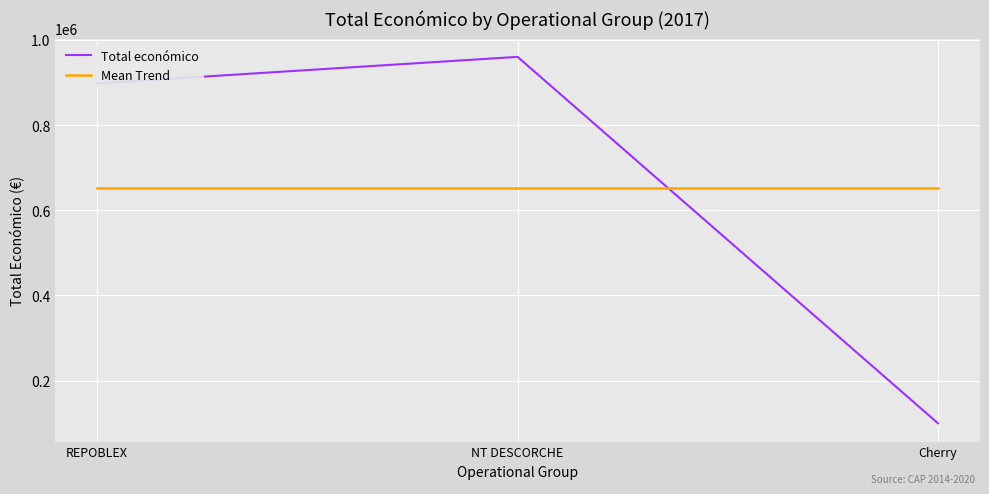

Which category has the lowest value across all series?

Cherry